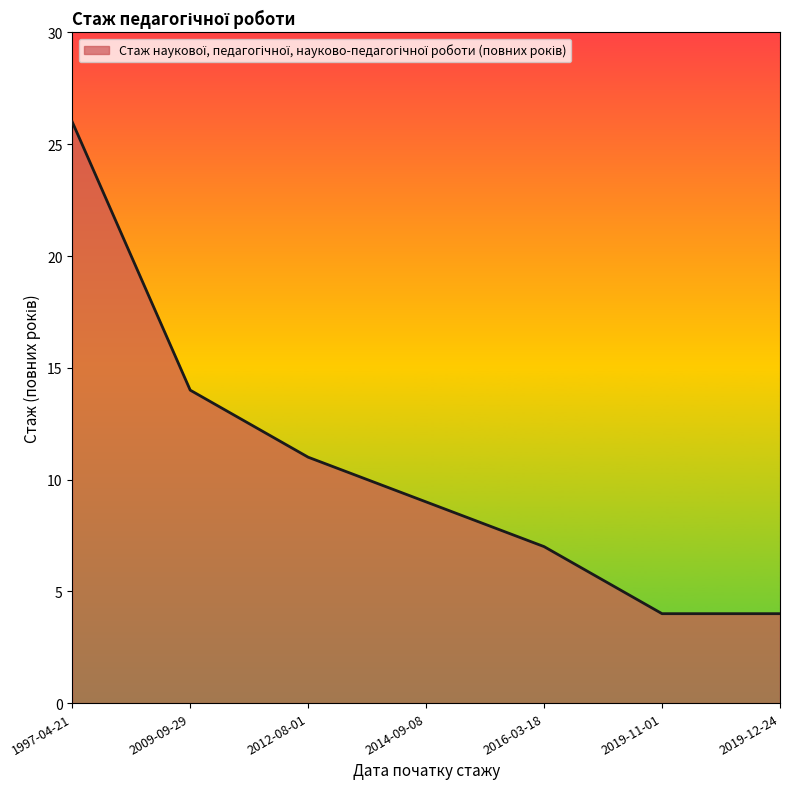

Where does the data first go above 9?

1997-04-21